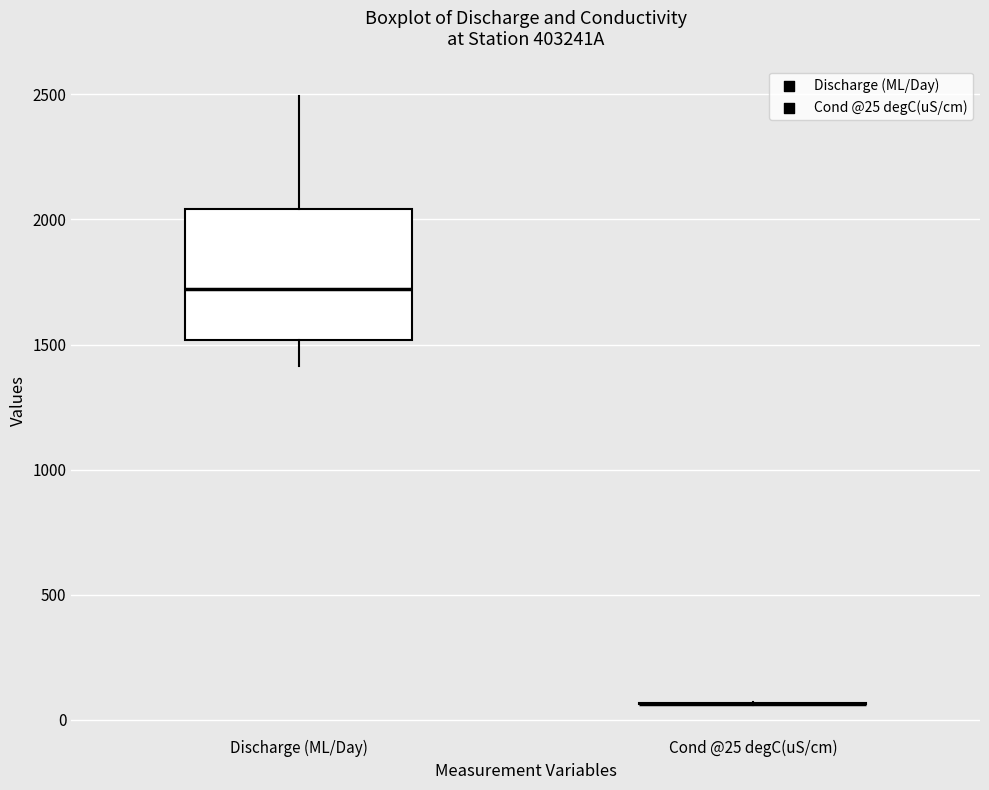

Reading left to right, read every box against the y-axis: the position of its median line, the range the box covers, and the ends of its whiskers. The values are not printed on the chart, so give them approximately, as read against the axis.

Discharge (ML/Day): median 1700, box 1500 to 2050, whiskers 1400 to 2500
Cond @25 degC(uS/cm): box collapsed to a line at 50, whiskers 50 to 50